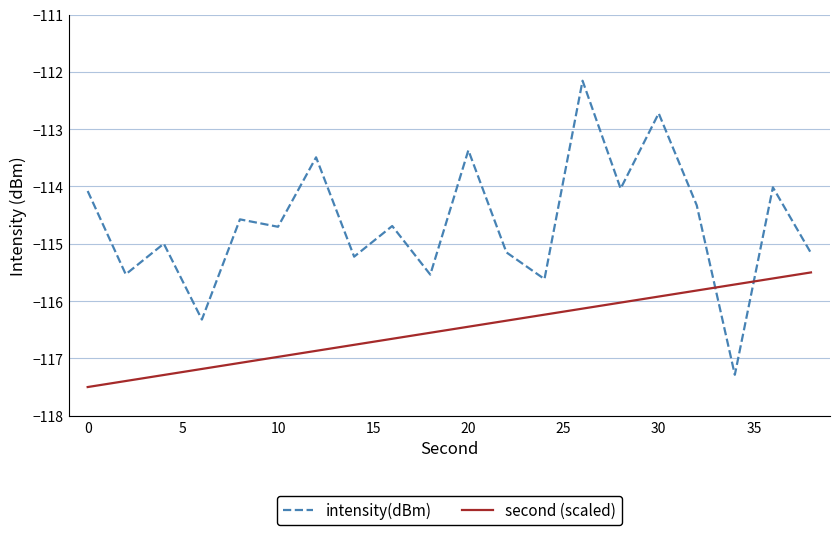

Which series has the largest range (max minus min)?

intensity(dBm)